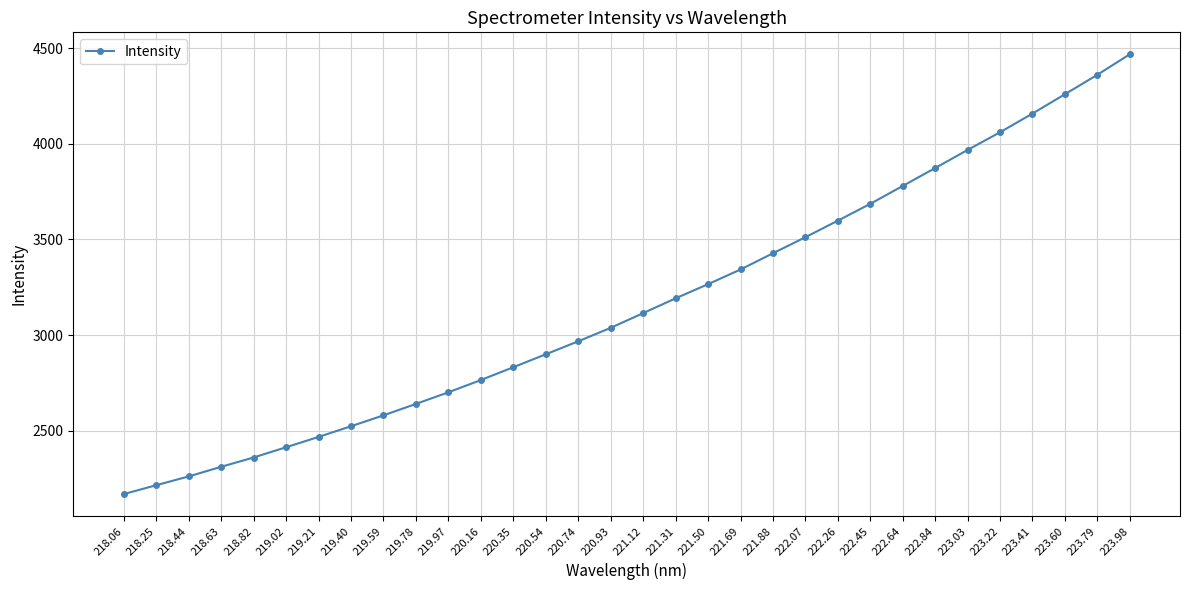

What is the difference between the second highest and second lowest values?

2146.2